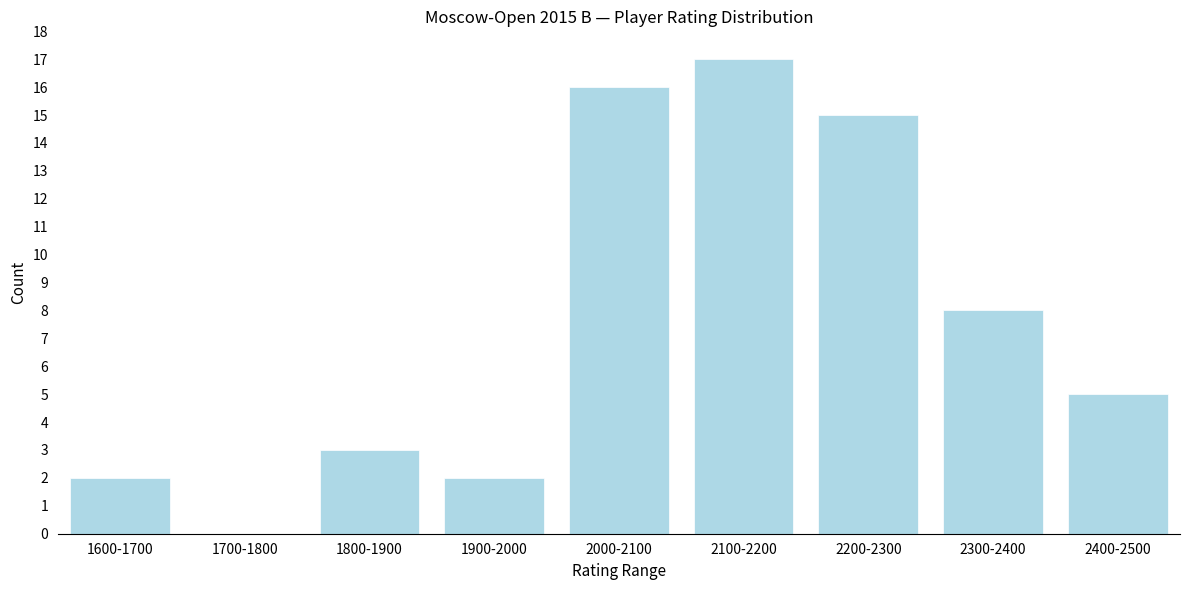

Reading left to right, list all the values displayed in this chart.

1600-1700=2	1700-1800=0	1800-1900=3	1900-2000=2	2000-2100=16	2100-2200=17	2200-2300=15	2300-2400=8	2400-2500=5